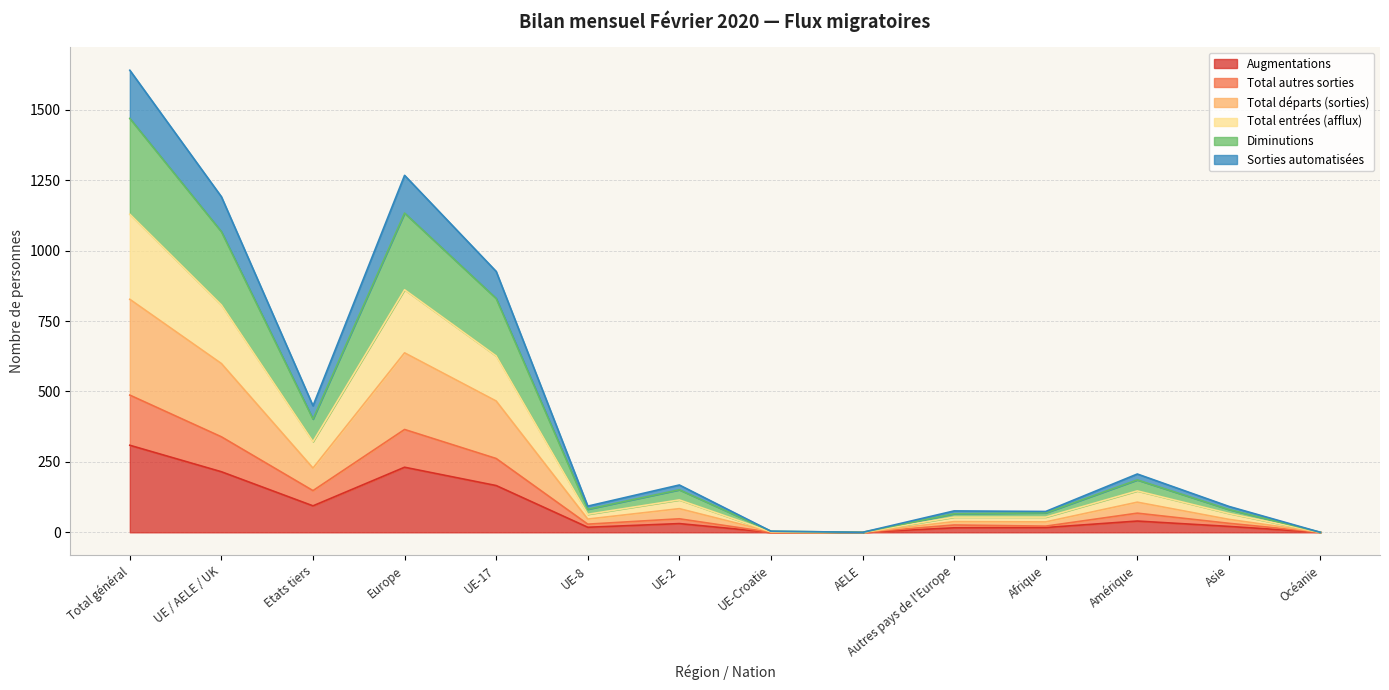

At which label is Diminutions closest to 820?

UE-17